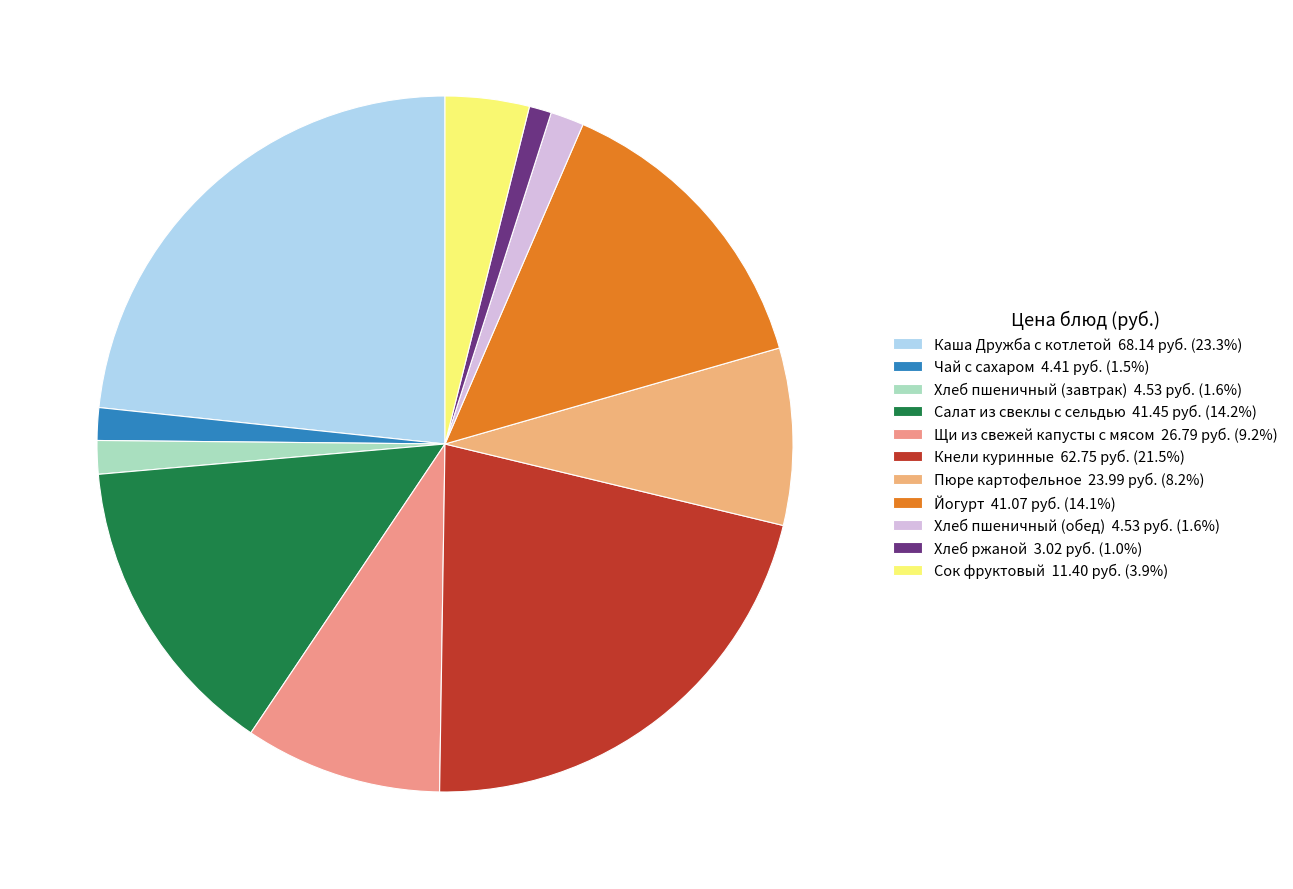

The Чай с сахаром slice represents 2% of the pie. True or false?

True